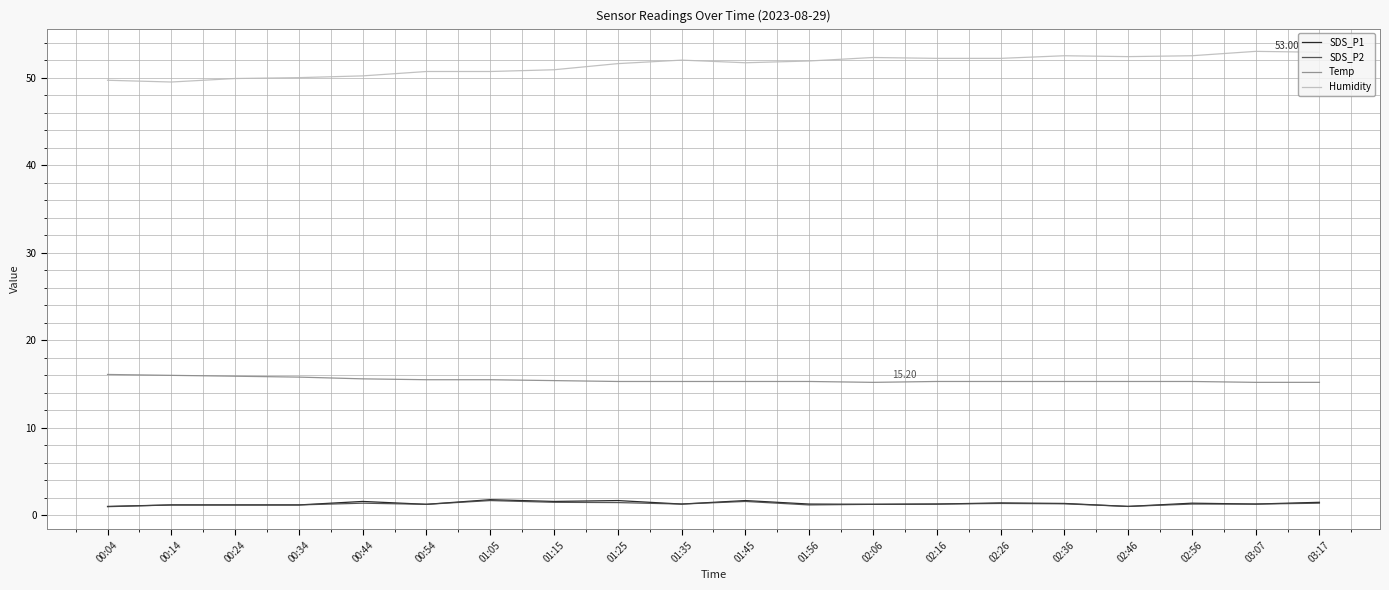

Which series has the largest total across all categories?

Humidity